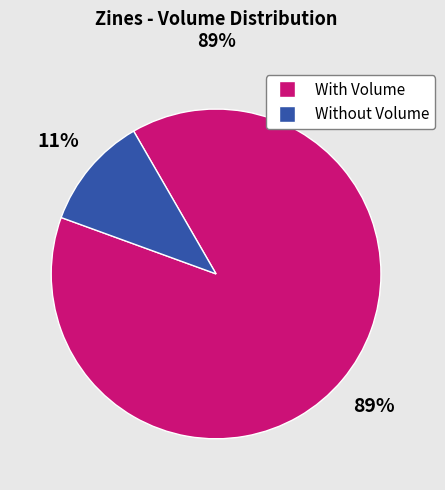

To the nearest percent, what is the average slice percentage?

50%